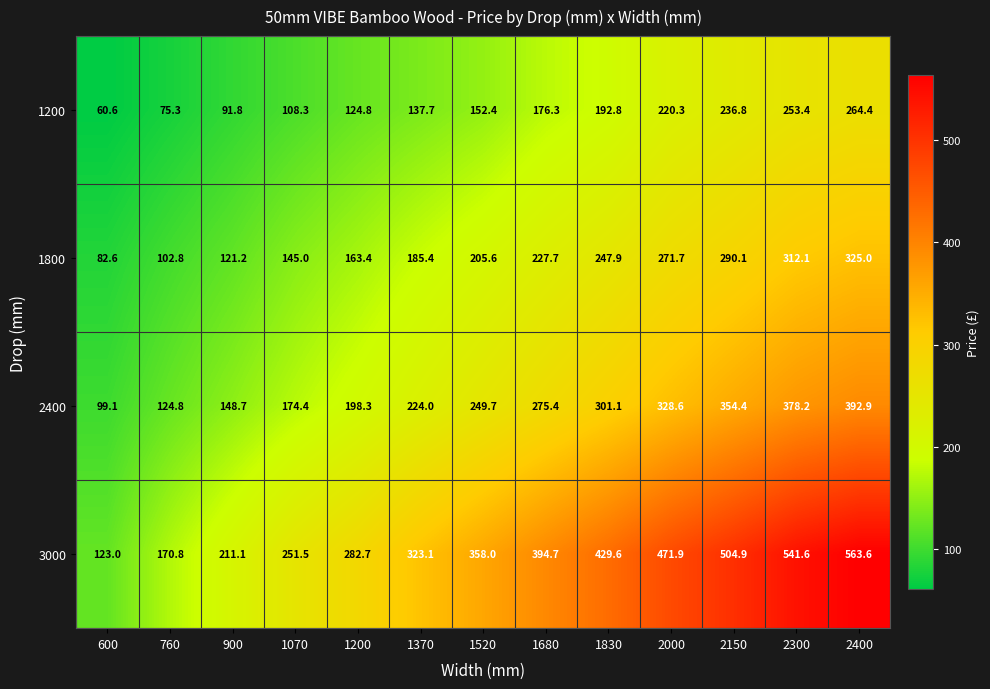

What is the average value of the 3000 series?

355.9